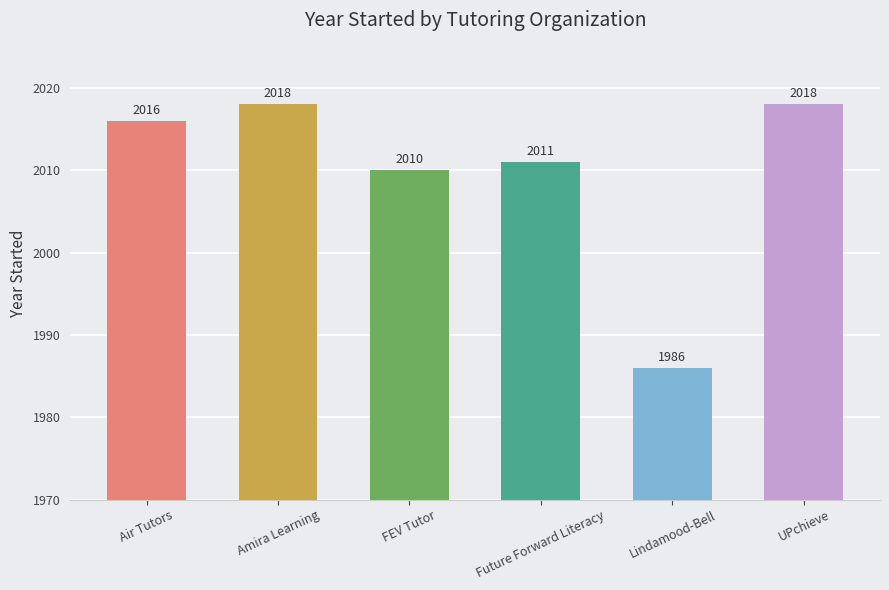

What is the change in value from Air Tutors to Amira Learning?

+2